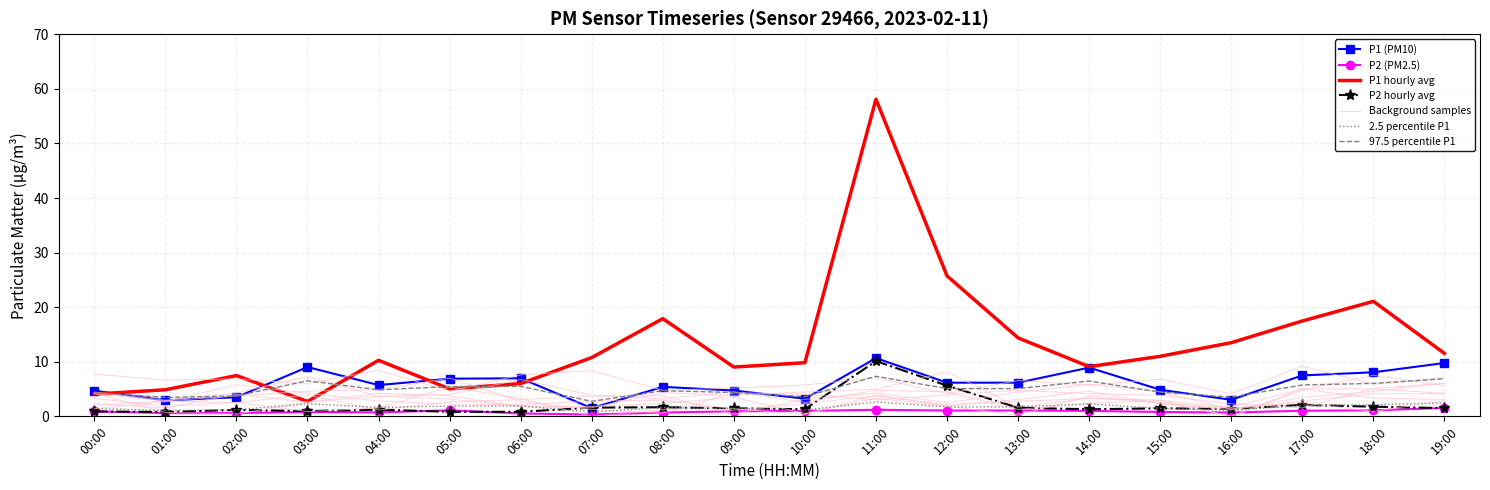

What is the total value across all series at 09:00?

16.2